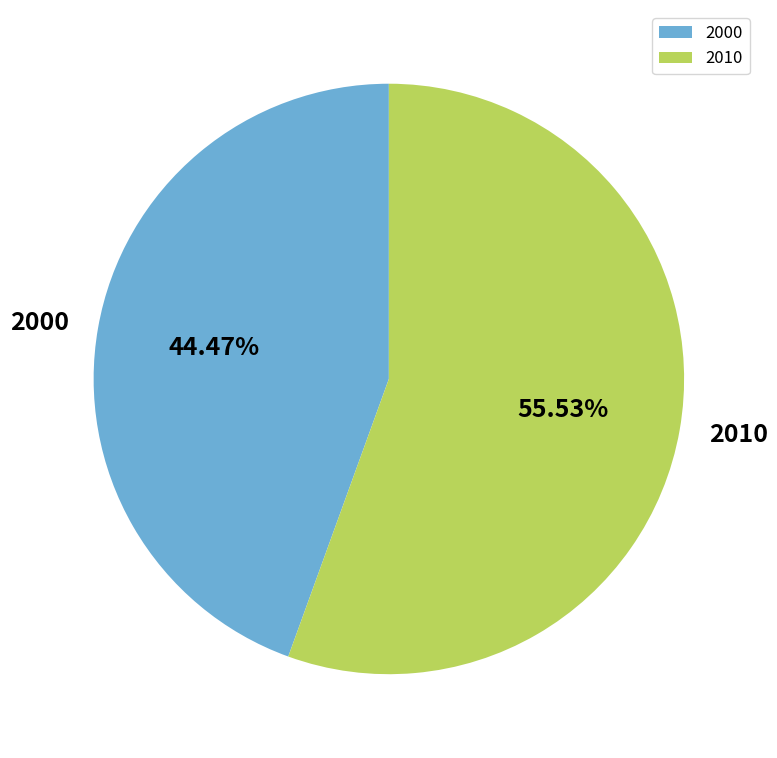

To the nearest percent, what is the average slice percentage?

50%